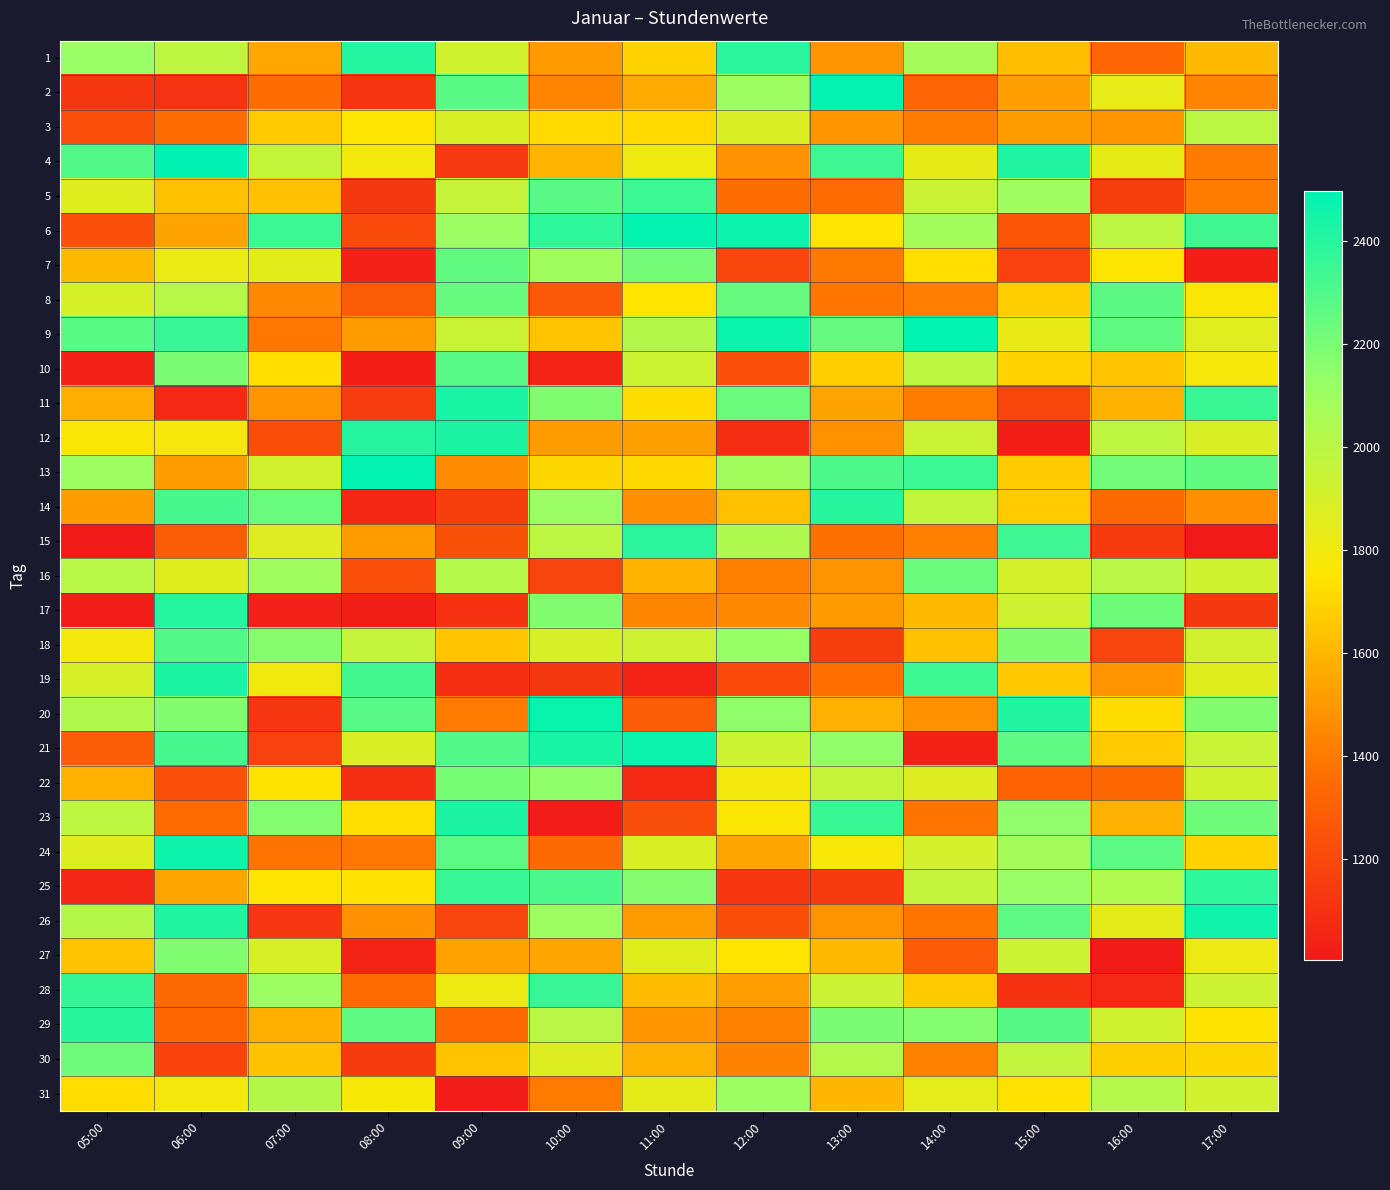

Reading right to left, transcribe all the data shown in this chart.

1: 17:00=1612	16:00=1326	15:00=1626	14:00=2075	13:00=1486	12:00=2391	11:00=1687	10:00=1505	09:00=1921	08:00=2408	07:00=1544	06:00=1989	05:00=2117
2: 17:00=1439	16:00=1836	15:00=1519	14:00=1317	13:00=2493	12:00=2103	11:00=1559	10:00=1432	09:00=2277	08:00=1115	07:00=1354	06:00=1109	05:00=1128
3: 17:00=1997	16:00=1493	15:00=1513	14:00=1405	13:00=1495	12:00=1889	11:00=1709	10:00=1710	09:00=1892	08:00=1758	07:00=1662	06:00=1350	05:00=1228
4: 17:00=1403	16:00=1838	15:00=2416	14:00=1839	13:00=2339	12:00=1479	11:00=1811	10:00=1592	09:00=1138	08:00=1793	07:00=1964	06:00=2496	05:00=2295
5: 17:00=1410	16:00=1163	15:00=2098	14:00=1947	13:00=1346	12:00=1355	11:00=2348	10:00=2275	09:00=1959	08:00=1136	07:00=1631	06:00=1631	05:00=1866
6: 17:00=2338	16:00=1989	15:00=1261	14:00=2086	13:00=1755	12:00=2464	11:00=2487	10:00=2382	09:00=2109	08:00=1208	07:00=2348	06:00=1536	05:00=1234
7: 17:00=1029	16:00=1753	15:00=1171	14:00=1727	13:00=1395	12:00=1195	11:00=2211	10:00=2091	09:00=2259	08:00=1037	07:00=1851	06:00=1825	05:00=1608
8: 17:00=1765	16:00=2274	15:00=1675	14:00=1414	13:00=1385	12:00=2243	11:00=1746	10:00=1266	09:00=2243	08:00=1283	07:00=1451	06:00=2014	05:00=1903
9: 17:00=1861	16:00=2261	15:00=1827	14:00=2493	13:00=2247	12:00=2468	11:00=2018	10:00=1639	09:00=1942	08:00=1511	07:00=1392	06:00=2360	05:00=2275
10: 17:00=1784	16:00=1649	15:00=1690	14:00=1988	13:00=1677	12:00=1233	11:00=1936	10:00=1044	09:00=2278	08:00=1028	07:00=1729	06:00=2191	05:00=1039
11: 17:00=2355	16:00=1581	15:00=1187	14:00=1407	13:00=1534	12:00=2235	11:00=1721	10:00=2181	09:00=2434	08:00=1155	07:00=1487	06:00=1069	05:00=1569
12: 17:00=1892	16:00=1988	15:00=1028	14:00=1943	13:00=1478	12:00=1086	11:00=1526	10:00=1514	09:00=2426	08:00=2401	07:00=1224	06:00=1782	05:00=1773
13: 17:00=2257	16:00=2218	15:00=1662	14:00=2348	13:00=2305	12:00=2083	11:00=1706	10:00=1703	09:00=1459	08:00=2488	07:00=1916	06:00=1511	05:00=2108
14: 17:00=1471	16:00=1343	15:00=1665	14:00=1970	13:00=2398	12:00=1629	11:00=1469	10:00=2115	09:00=1164	08:00=1063	07:00=2239	06:00=2319	05:00=1512
15: 17:00=1011	16:00=1144	15:00=2344	14:00=1422	13:00=1366	12:00=2040	11:00=2390	10:00=1993	09:00=1238	08:00=1512	07:00=1874	06:00=1283	05:00=1003
16: 17:00=1919	16:00=2001	15:00=1907	14:00=2232	13:00=1486	12:00=1422	11:00=1585	10:00=1186	09:00=2023	08:00=1228	07:00=2088	06:00=1864	05:00=2007
17: 17:00=1136	16:00=2223	15:00=1925	14:00=1605	13:00=1506	12:00=1452	11:00=1445	10:00=2178	09:00=1107	08:00=1024	07:00=1039	06:00=2400	05:00=1016
18: 17:00=1915	16:00=1185	15:00=2178	14:00=1630	13:00=1166	12:00=2124	11:00=1931	10:00=1899	09:00=1650	08:00=1966	07:00=2166	06:00=2291	05:00=1794
19: 17:00=1866	16:00=1483	15:00=1654	14:00=2346	13:00=1364	12:00=1203	11:00=1045	10:00=1132	09:00=1089	08:00=2332	07:00=1799	06:00=2424	05:00=1904
20: 17:00=2173	16:00=1721	15:00=2411	14:00=1476	13:00=1578	12:00=2146	11:00=1287	10:00=2468	09:00=1400	08:00=2277	07:00=1123	06:00=2174	05:00=2035
21: 17:00=1949	16:00=1660	15:00=2265	14:00=1043	13:00=2138	12:00=1936	11:00=2465	10:00=2437	09:00=2292	08:00=1884	07:00=1171	06:00=2321	05:00=1288
22: 17:00=1920	16:00=1332	15:00=1312	14:00=1874	13:00=1960	12:00=1795	11:00=1073	10:00=2143	09:00=2203	08:00=1089	07:00=1742	06:00=1235	05:00=1577
23: 17:00=2223	16:00=1583	15:00=2144	14:00=1383	13:00=2352	12:00=1762	11:00=1227	10:00=1015	09:00=2426	08:00=1728	07:00=2170	06:00=1349	05:00=1987
24: 17:00=1688	16:00=2269	15:00=2079	14:00=1911	13:00=1774	12:00=1541	11:00=1886	10:00=1336	09:00=2270	08:00=1390	07:00=1380	06:00=2459	05:00=1868
25: 17:00=2380	16:00=2038	15:00=2120	14:00=1966	13:00=1146	12:00=1131	11:00=2167	10:00=2308	09:00=2360	08:00=1740	07:00=1753	06:00=1541	05:00=1058
26: 17:00=2453	16:00=1842	15:00=2271	14:00=1385	13:00=1484	12:00=1222	11:00=1513	10:00=2104	09:00=1184	08:00=1477	07:00=1128	06:00=2412	05:00=2016
27: 17:00=1817	16:00=1013	15:00=1937	14:00=1280	13:00=1605	12:00=1744	11:00=1858	10:00=1541	09:00=1531	08:00=1048	07:00=1904	06:00=2180	05:00=1640
28: 17:00=1934	16:00=1065	15:00=1104	14:00=1665	13:00=1938	12:00=1519	11:00=1613	10:00=2358	09:00=1814	08:00=1350	07:00=2113	06:00=1340	05:00=2363
29: 17:00=1743	16:00=1920	15:00=2282	14:00=2170	13:00=2190	12:00=1423	11:00=1495	10:00=2002	09:00=1335	08:00=2264	07:00=1572	06:00=1324	05:00=2398
30: 17:00=1700	16:00=1674	15:00=1972	14:00=1423	13:00=2024	12:00=1431	11:00=1581	10:00=1872	09:00=1640	08:00=1148	07:00=1633	06:00=1178	05:00=2225
31: 17:00=1914	16:00=2024	15:00=1737	14:00=1846	13:00=1597	12:00=2108	11:00=1845	10:00=1405	09:00=1016	08:00=1777	07:00=2020	06:00=1794	05:00=1726